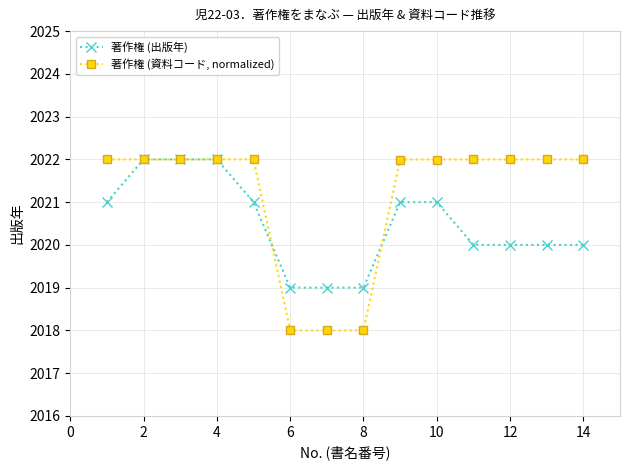

What is the value of the 著作権 (出版年) point at the 12th from the left?

2020.0